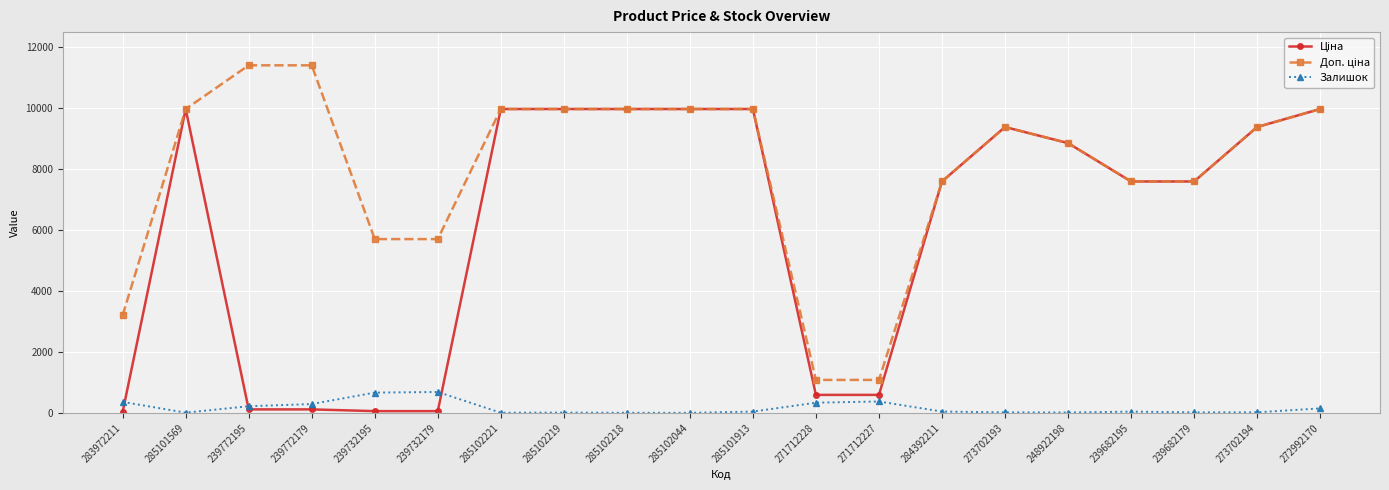

At how many categories does at least one series exceed 2599?

18